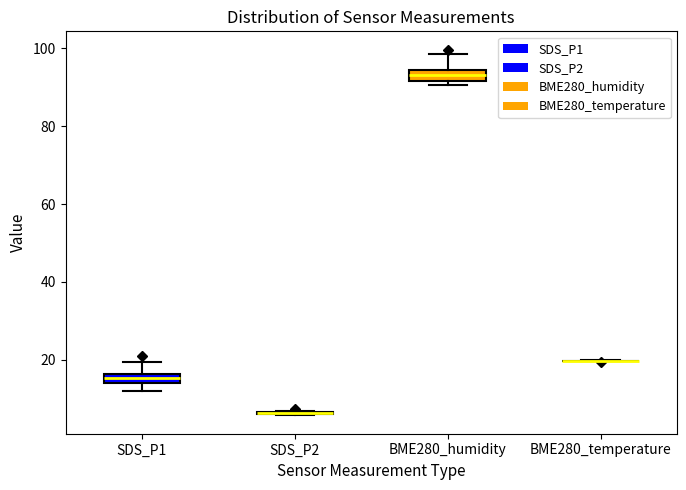

Where is the lower edge of the box for SDS_P1 on the y-axis? The values are not printed on the chart, so give them approximately, as read against the axis.

14